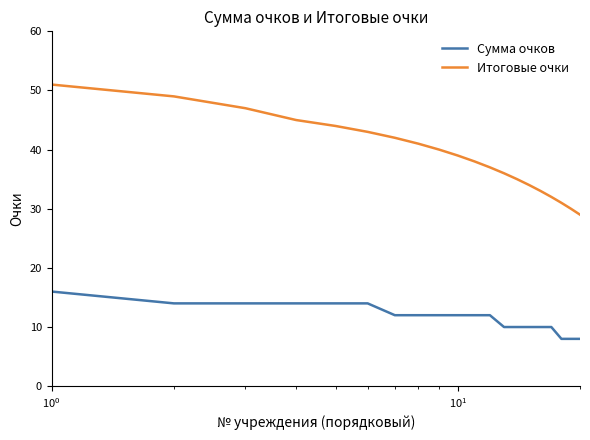

How many lines are shown in the chart?

2